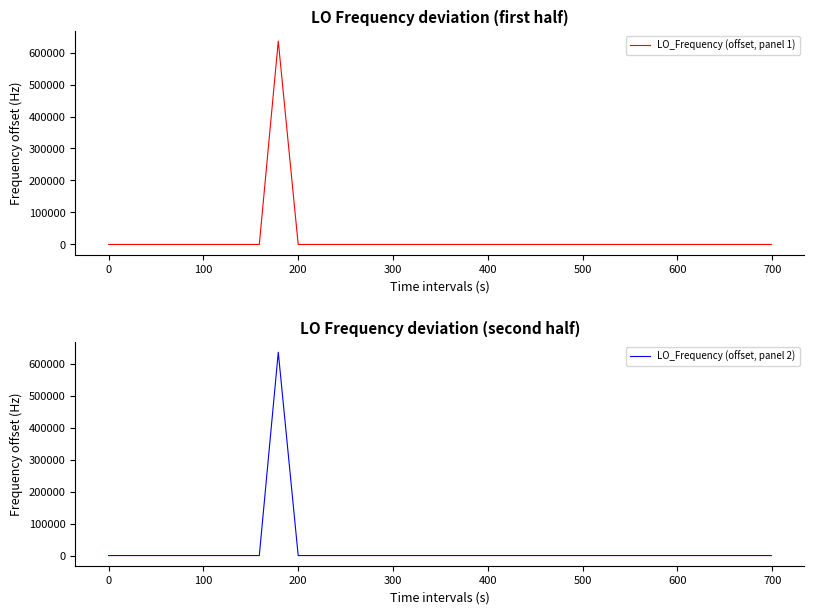

Rank the series by their maximum value, from highest to lowest.

LO_Frequency (offset, panel 1), LO_Frequency (offset, panel 2)